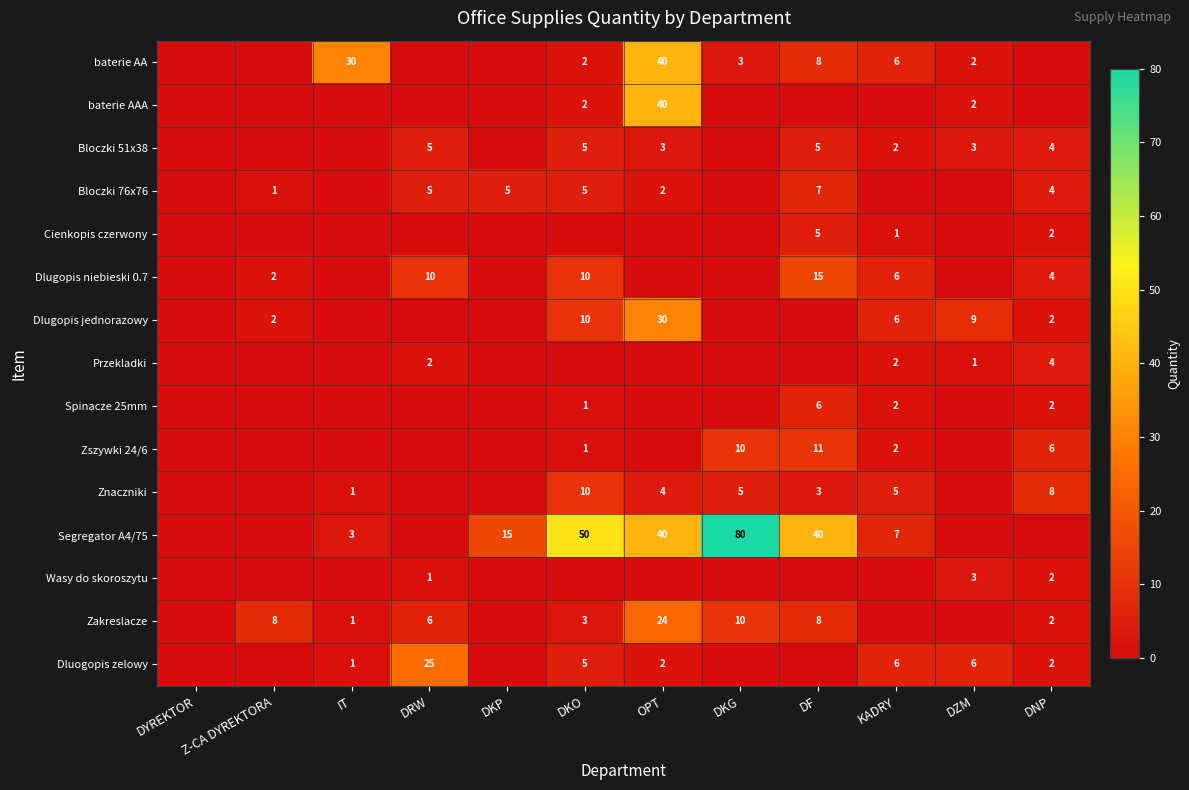

The Dlugopis niebieski 0.7 series shows 4 at DKO. True or false?

False